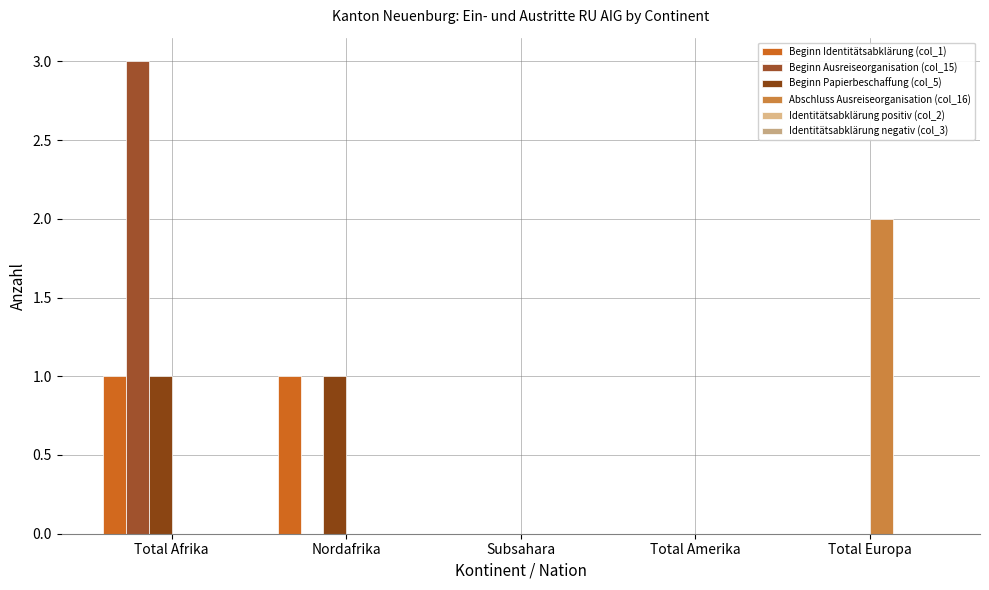

What is the sum of the Beginn Papierbeschaffung (col_5) values at Nordafrika and Total Afrika?

2